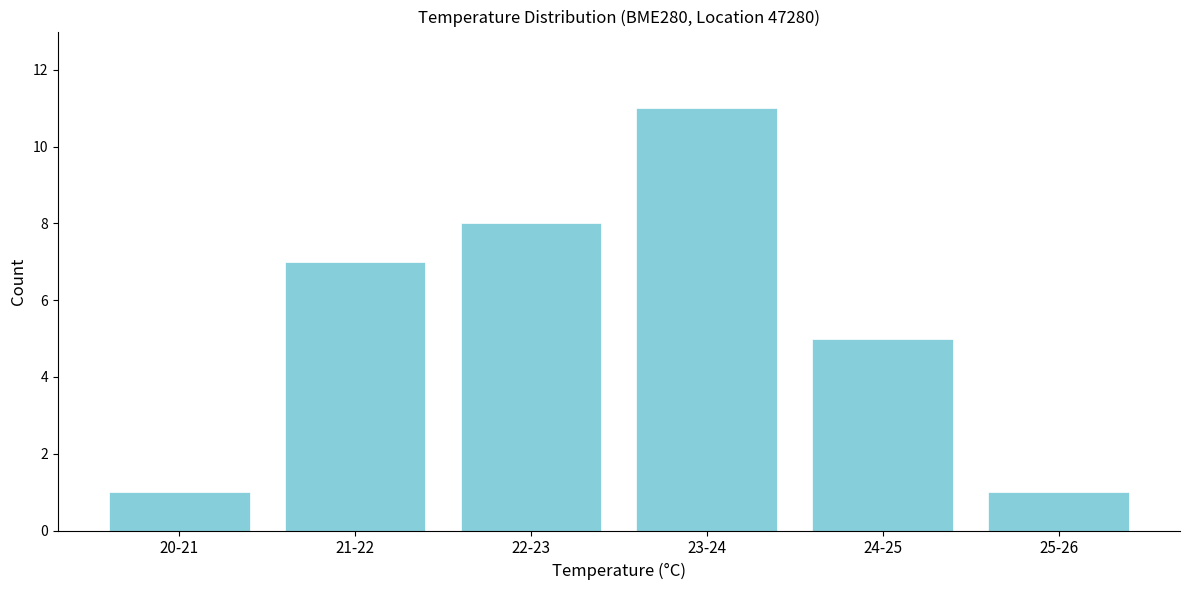

Reading left to right, extract all data points from this chart.

1	7	8	11	5	1